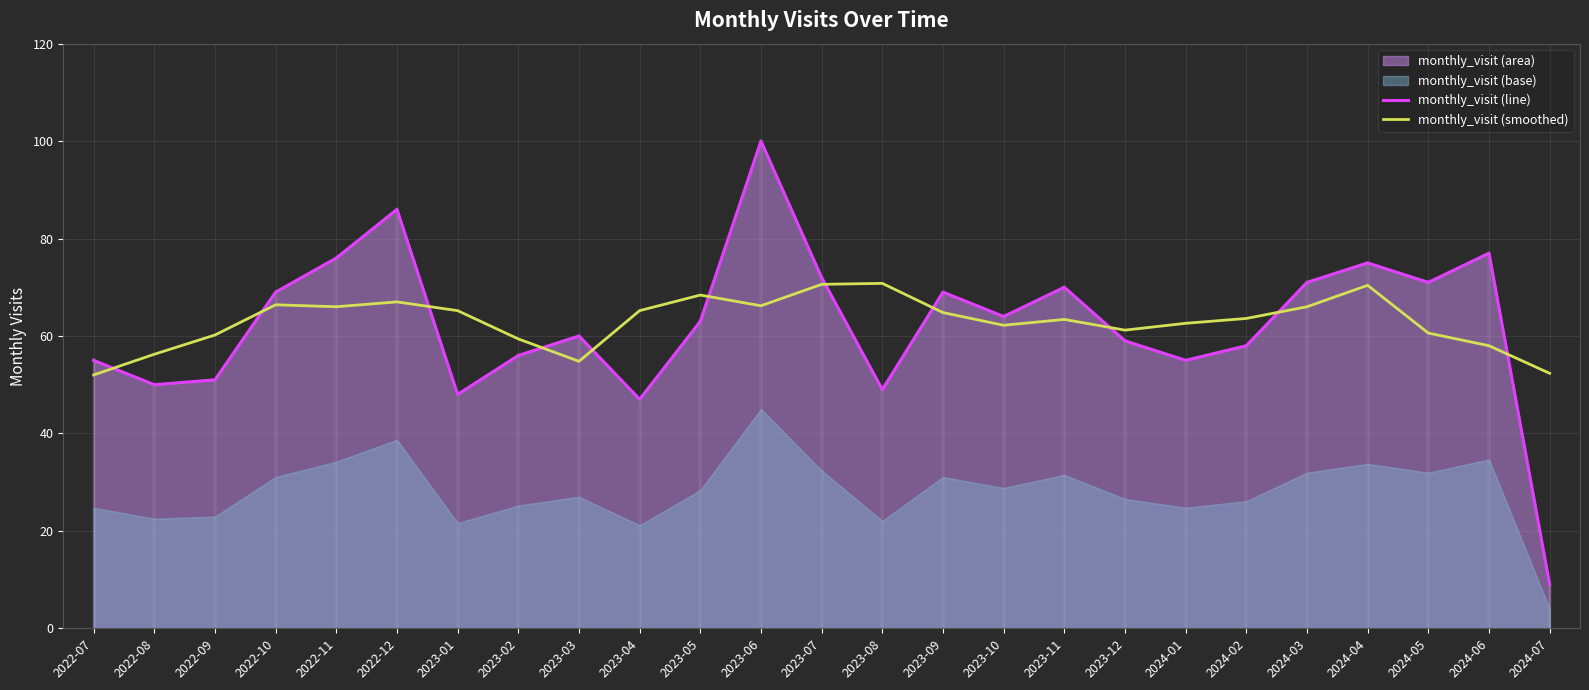

Is it true that monthly_visit (smoothed) equals 52.0 at 2022-07?

True